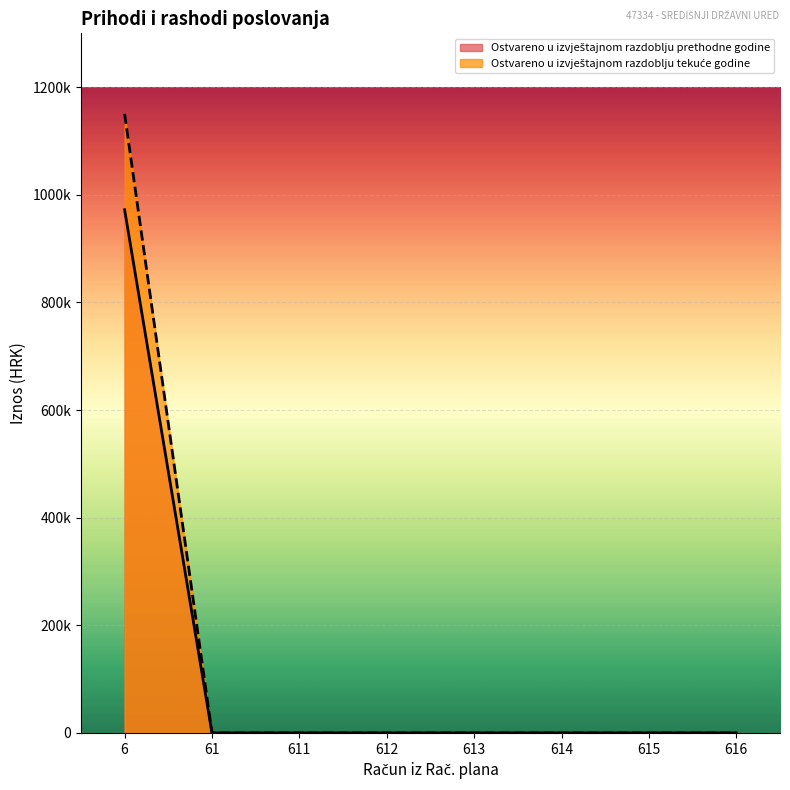

What is the difference between the maximum and minimum values in the Ostvareno u izvještajnom razdoblju prethodne godine series?

972195.9